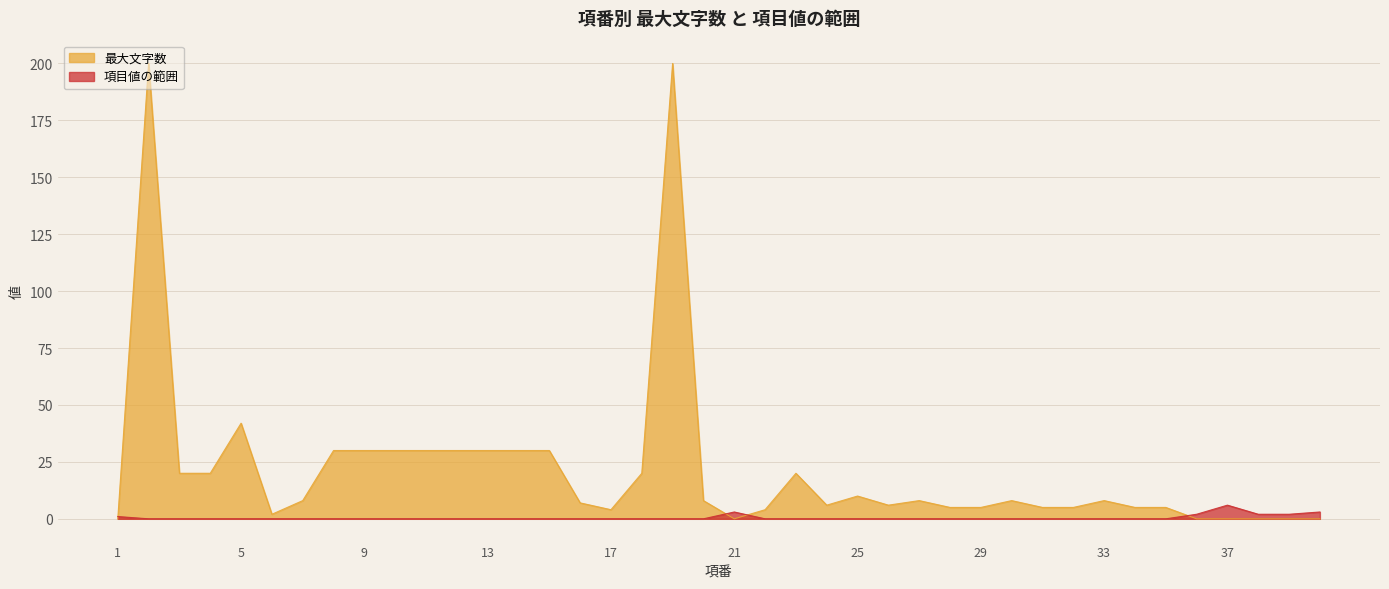

Reading left to right, transcribe all the data shown in this chart.

最大文字数: 0	200	20	20	42	2	8	30	30	30	30	30	30	30	30	7	4	20	200	8	0	4	20	6	10	6	8	5	5	8	5	5	8	5	5	0	0	0	0	0
項目値の範囲: 1	0	0	0	0	0	0	0	0	0	0	0	0	0	0	0	0	0	0	0	3	0	0	0	0	0	0	0	0	0	0	0	0	0	0	2	6	2	2	3